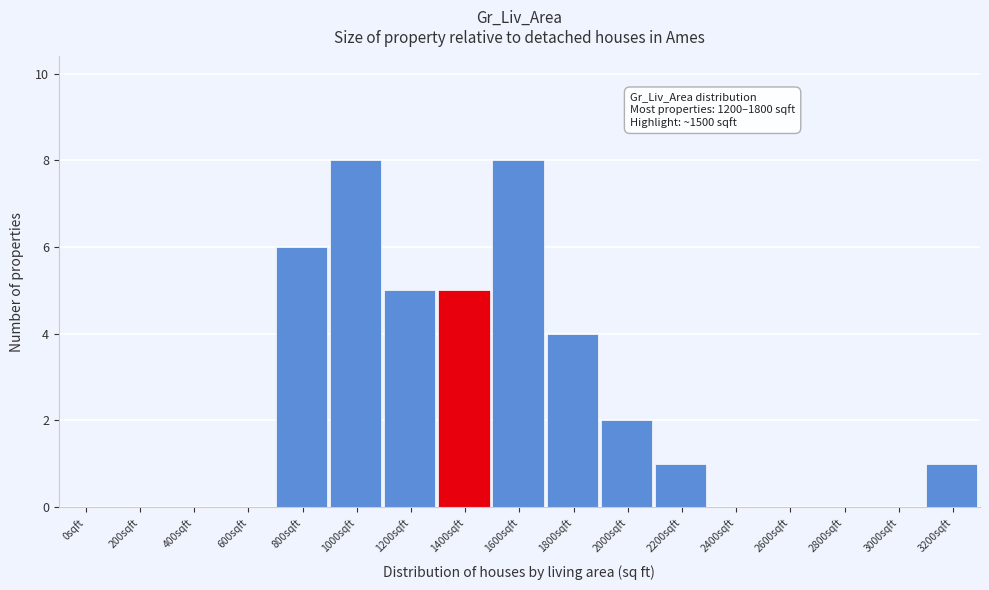

Reading right to left, list all the values displayed in this chart.

3200sqft=1	3000sqft=0	2800sqft=0	2600sqft=0	2400sqft=0	2200sqft=1	2000sqft=2	1800sqft=4	1600sqft=8	1400sqft=5	1200sqft=5	1000sqft=8	800sqft=6	600sqft=0	400sqft=0	200sqft=0	0sqft=0